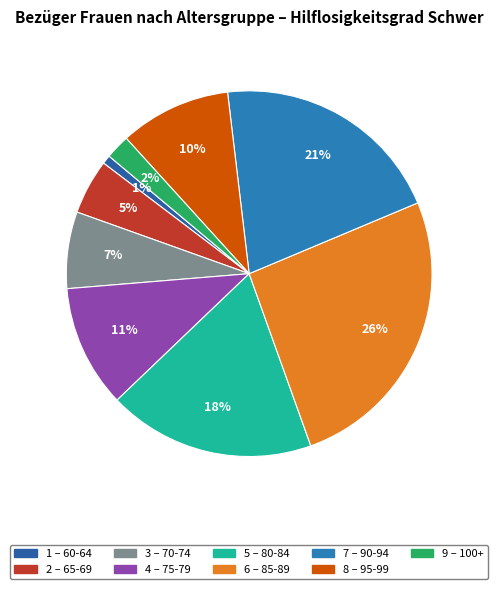

How many segments does this pie chart have?

9